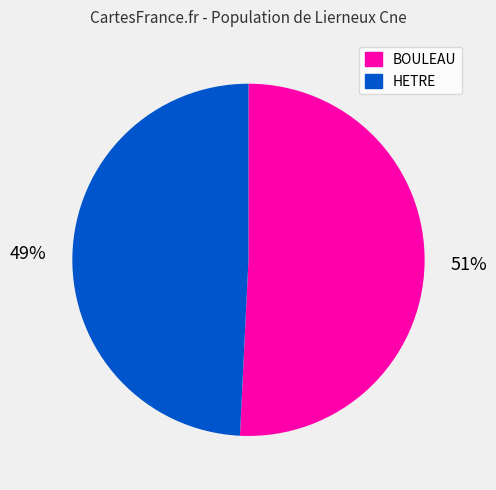

Rank the categories by value from lowest to highest.

HETRE, BOULEAU